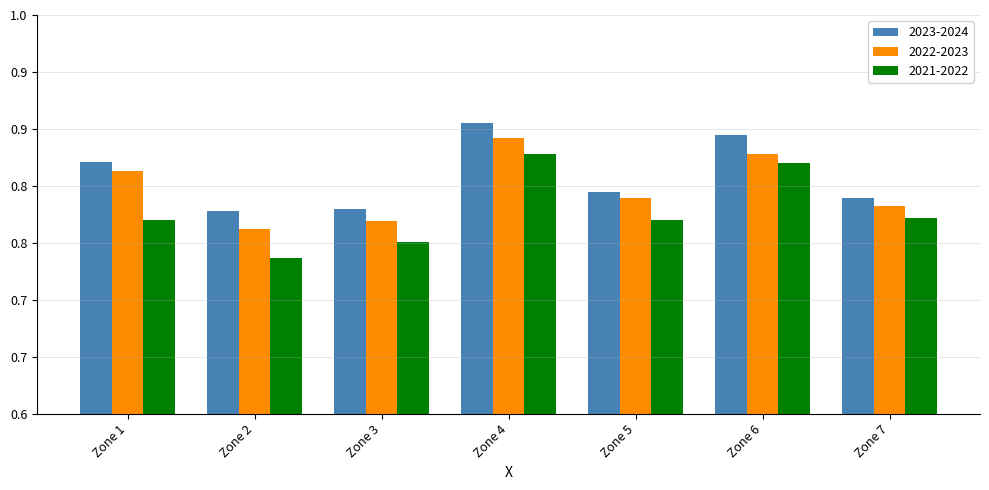

What are all the series names shown in the legend?

2023-2024, 2022-2023, 2021-2022